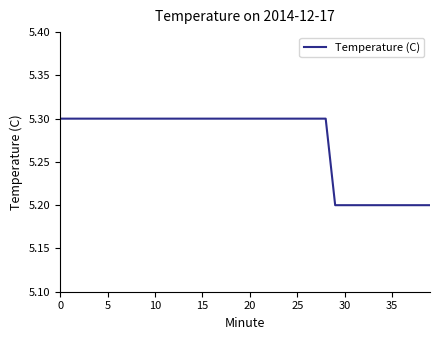

What is the greatest value displayed?

5.3